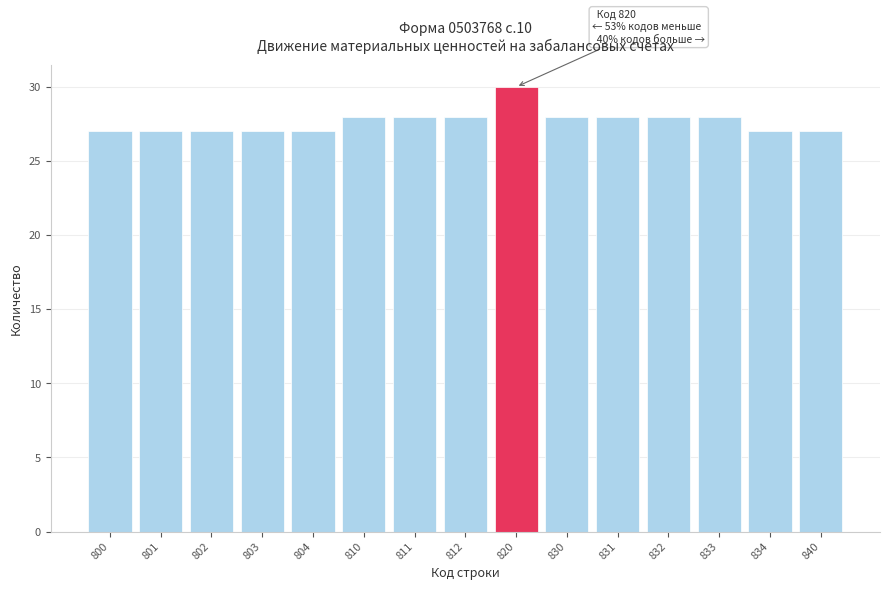

Reading left to right, list all the values displayed in this chart.

800=27	801=27	802=27	803=27	804=27	810=28	811=28	812=28	820=30	830=28	831=28	832=28	833=28	834=27	840=27